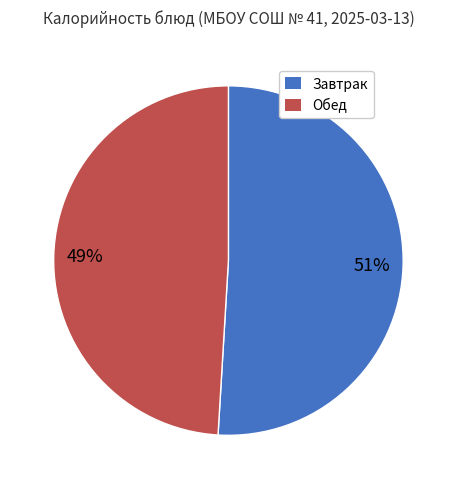

Do Завтрак and Обед together represent more than half of the pie?

Yes